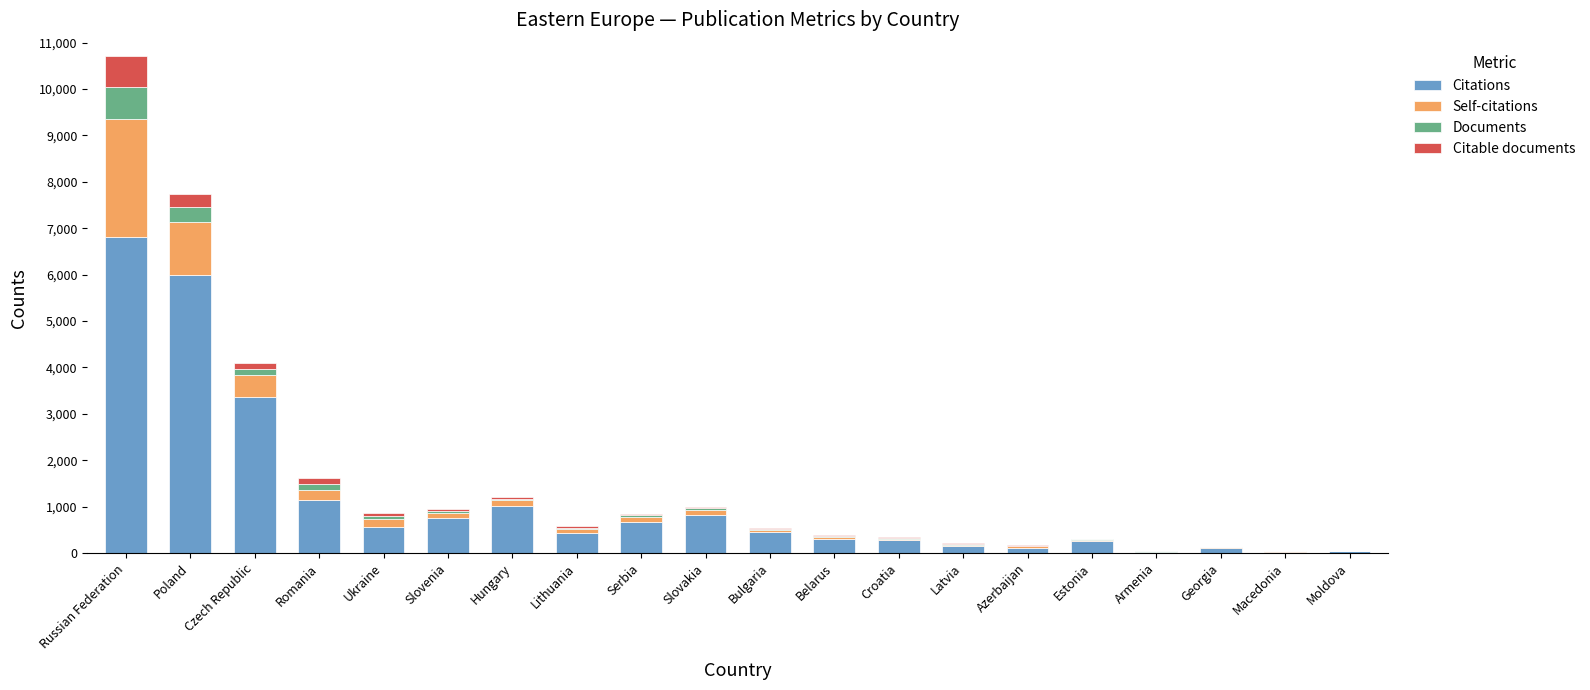

What value does the Citations series have at Estonia?

250